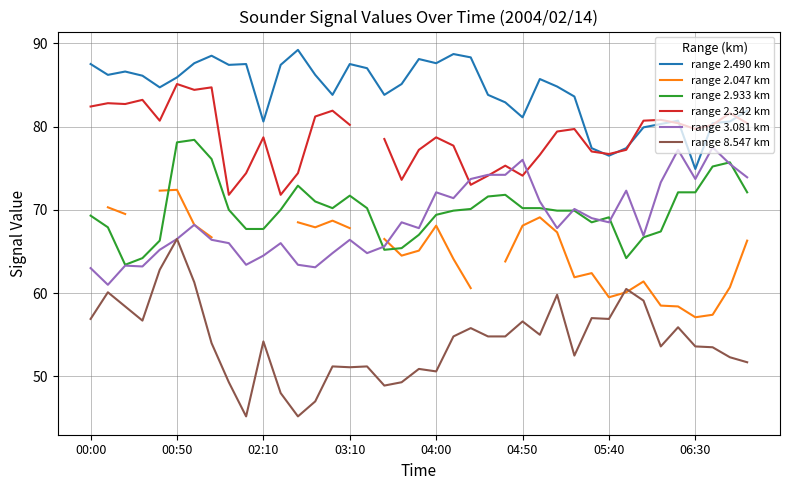

Which series has the largest total across all categories?

range 2.490 km